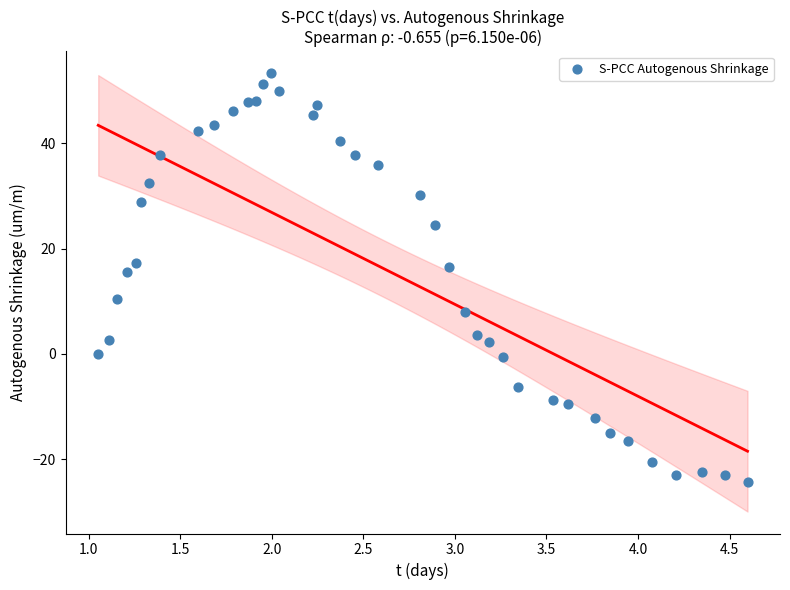

What Y value in the scatter plot is closest to 14?

15.5